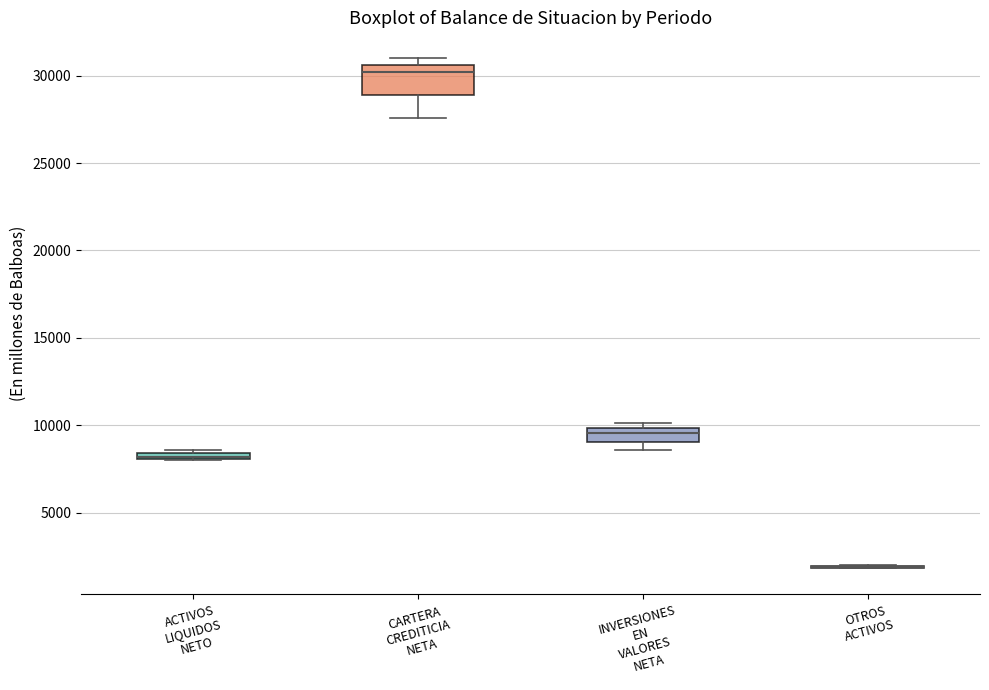

Comparing the boxes themselves (not the whiskers), which one is the tallest?

CARTERA CREDITICIA NETA